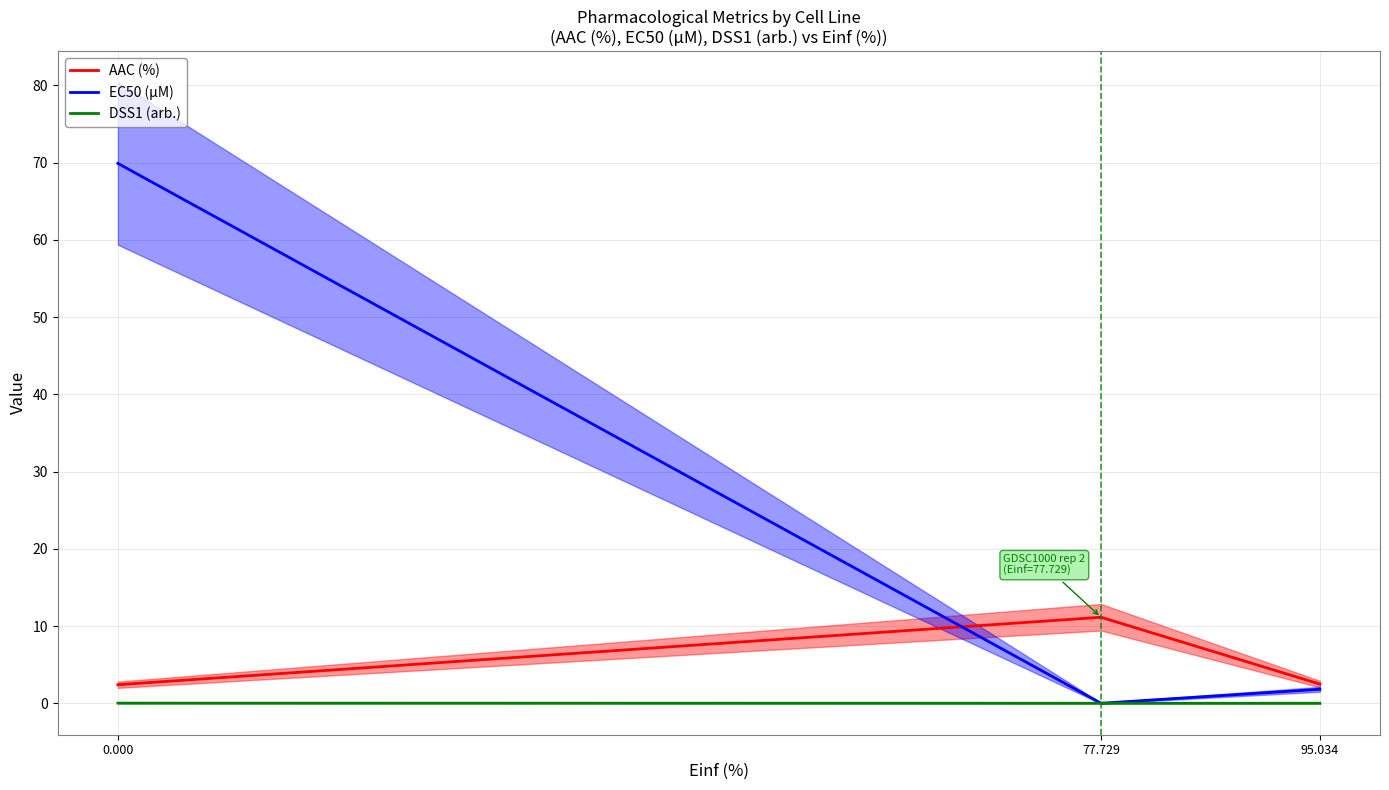

Is it true that EC50 (µM) equals 3.0 at 95.034?

False